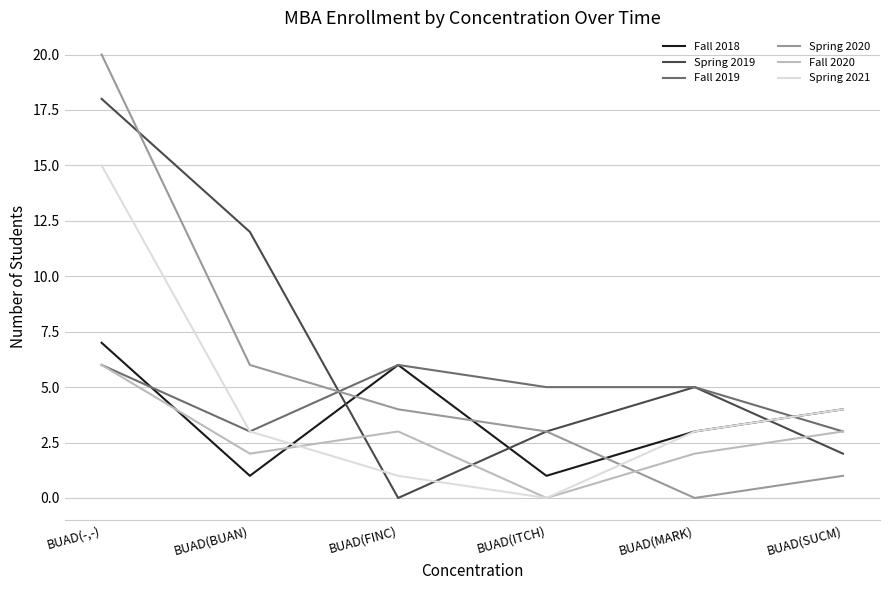

What is the difference between the maximum and minimum values in the Spring 2020 series?

20